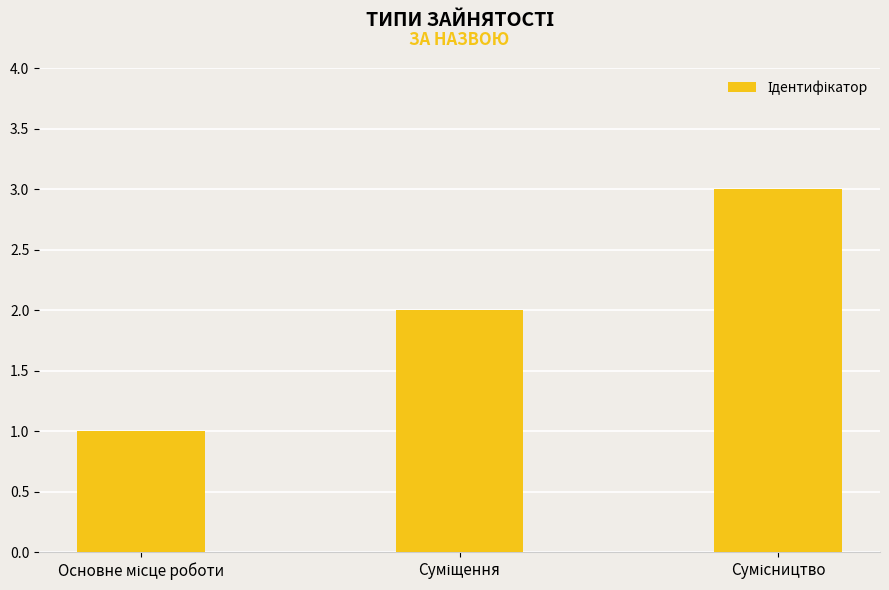

What is the greatest value displayed?

3